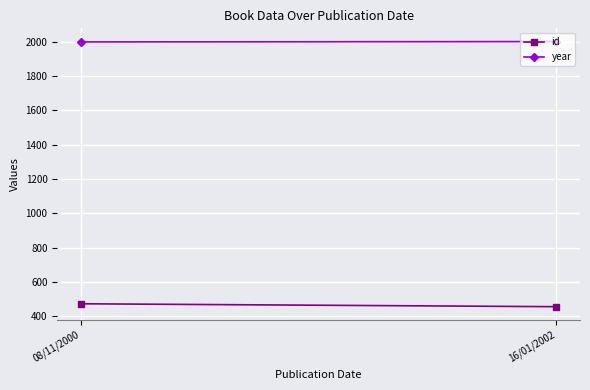

What is the sum of the year values at 08/11/2000 and 16/01/2002?

4002